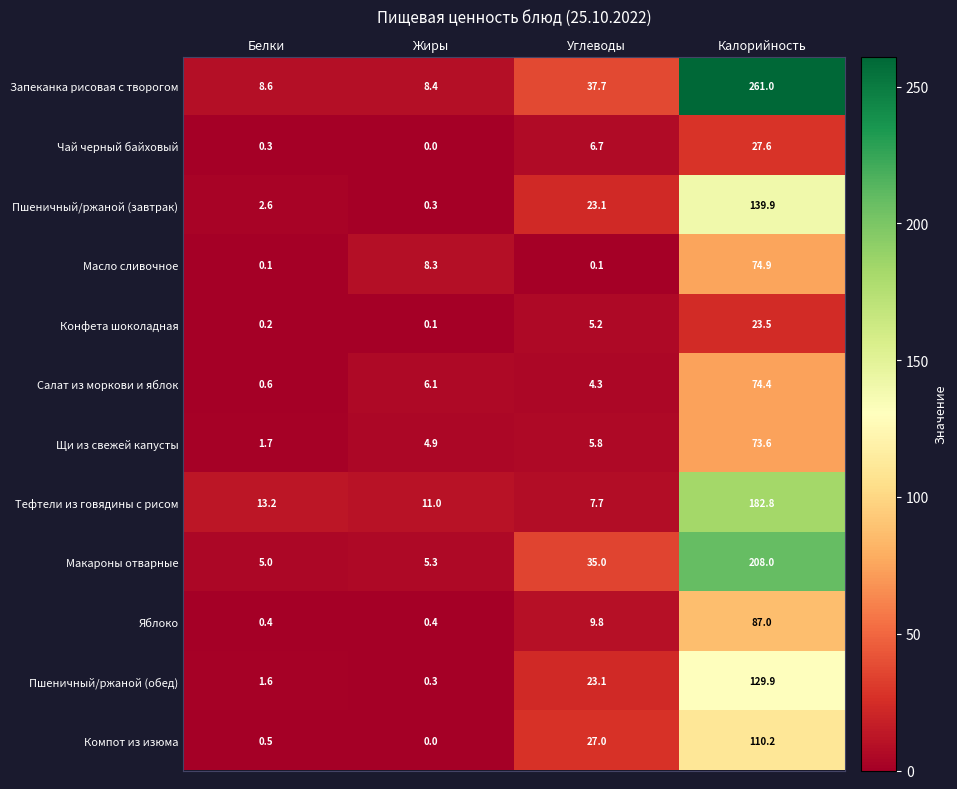

What is the maximum value shown in the chart?

261.0